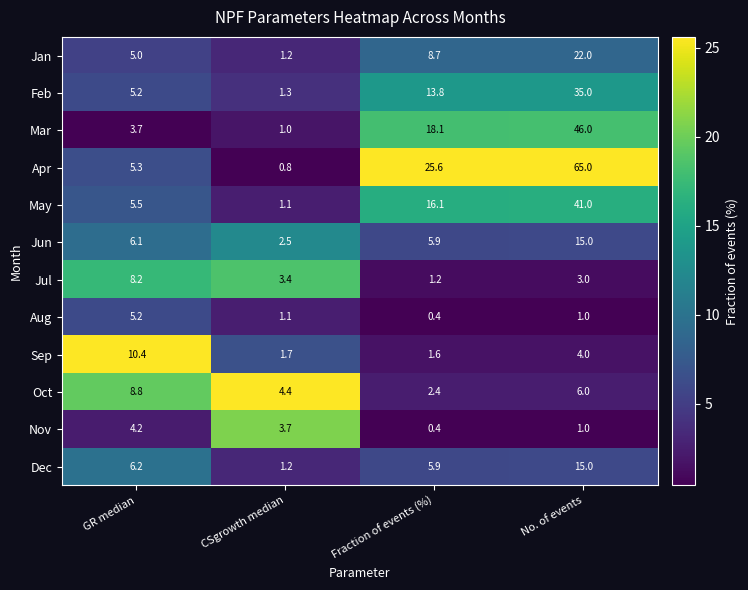

Rank the categories by Mar value from lowest to highest.

CSgrowth median, GR median, Fraction of events (%), No. of events